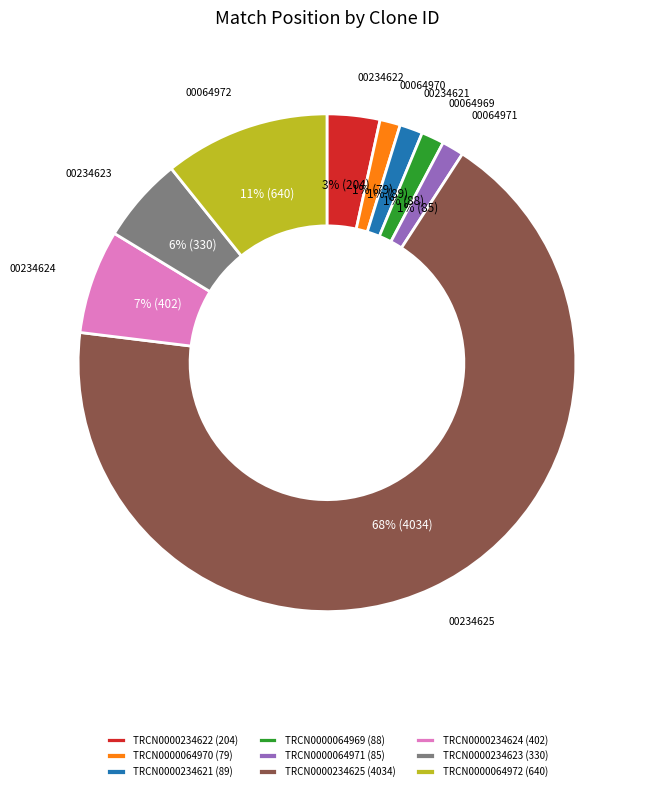

Between TRCN0000234624 (402) and TRCN0000234621 (89), which is larger?

TRCN0000234624 (402)